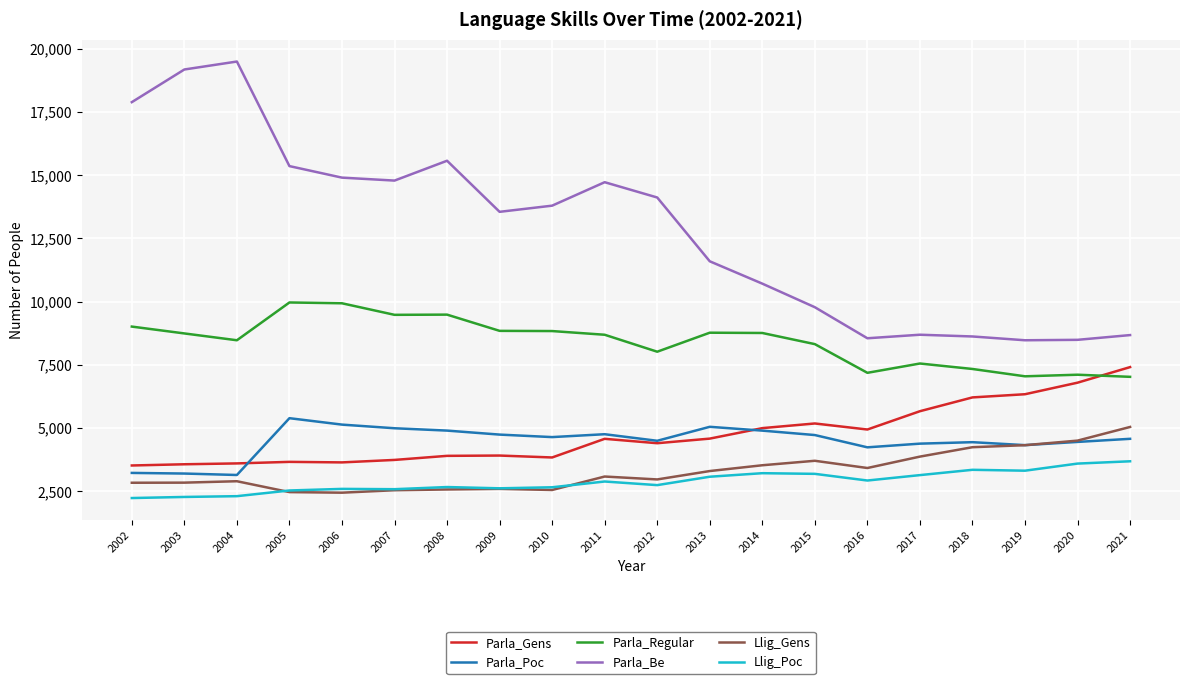

True or false: Parla_Poc and Parla_Regular cross at least once.

False